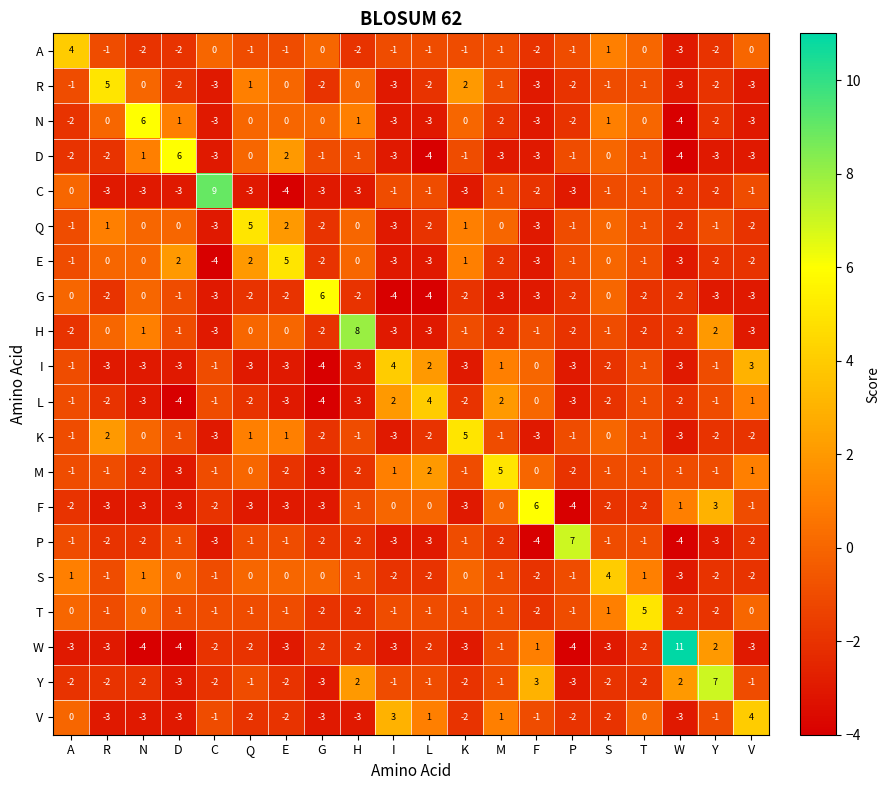

Which series has the largest total across all categories?

S